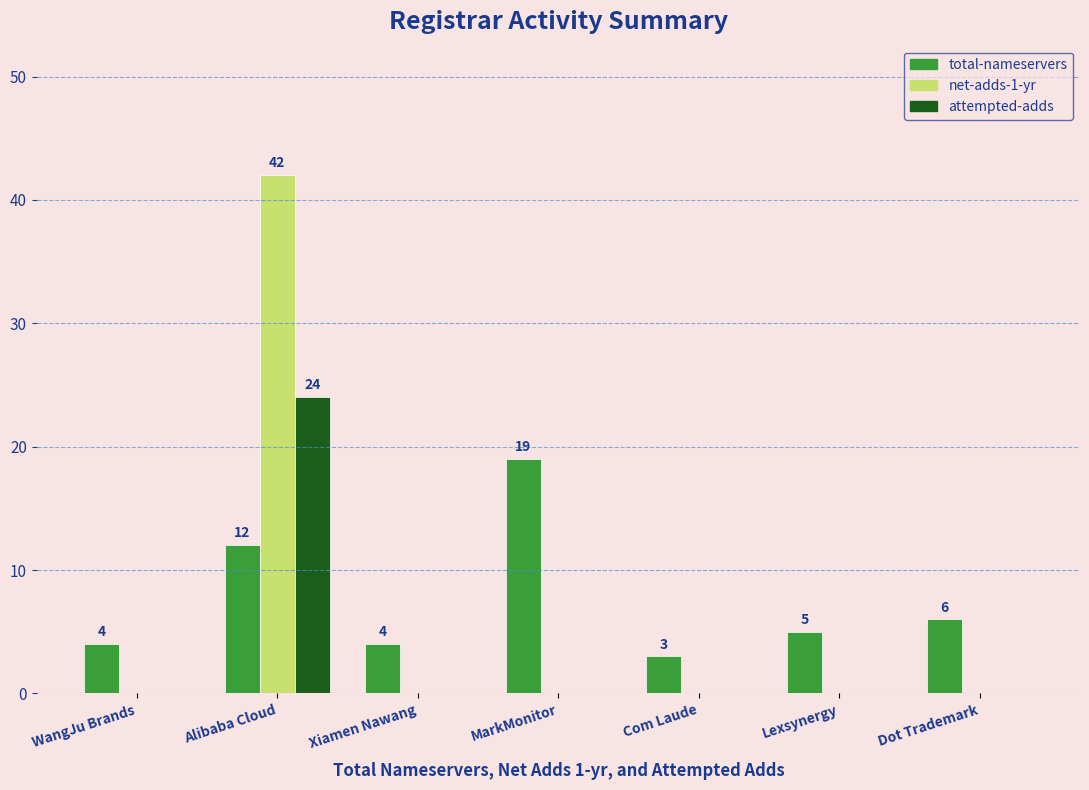

Which series has the largest total across all categories?

total-nameservers